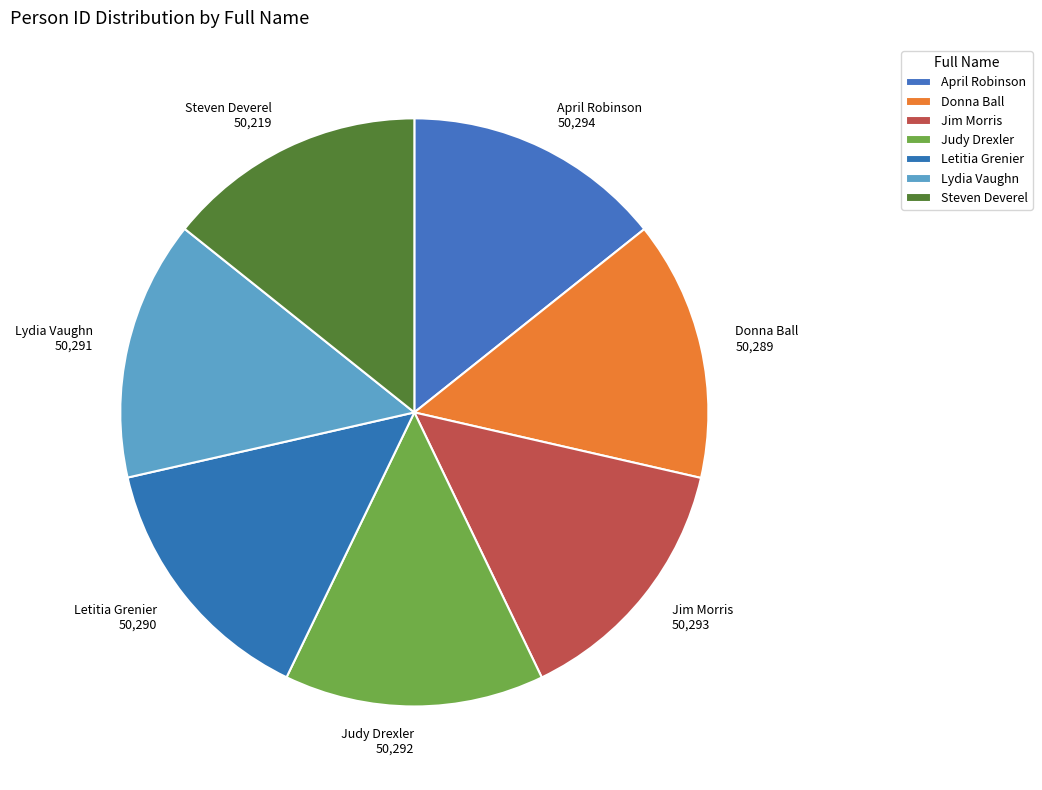

Approximately how many times larger is the value at April Robinson 50,294 compared to Lydia Vaughn 50,291?

1.0